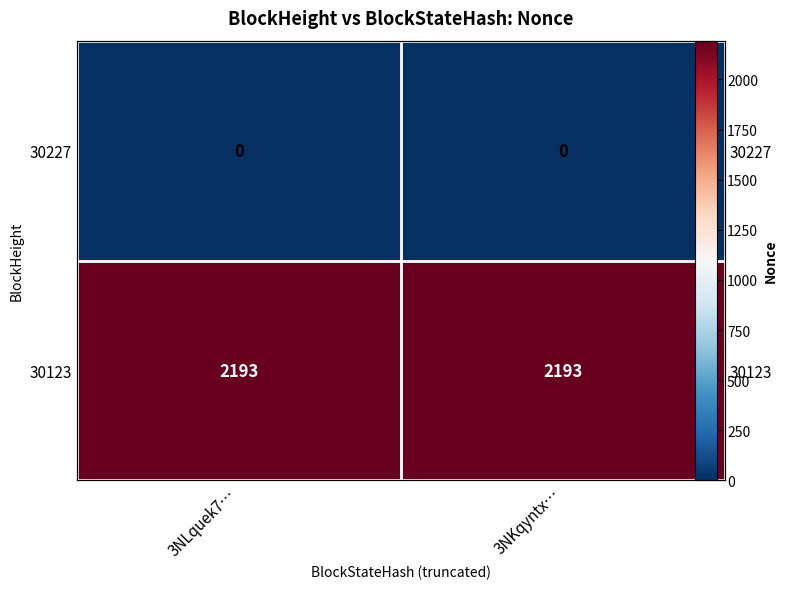

Rank the categories by 30123 value from lowest to highest.

3NLquek7…, 3NKqyntx…